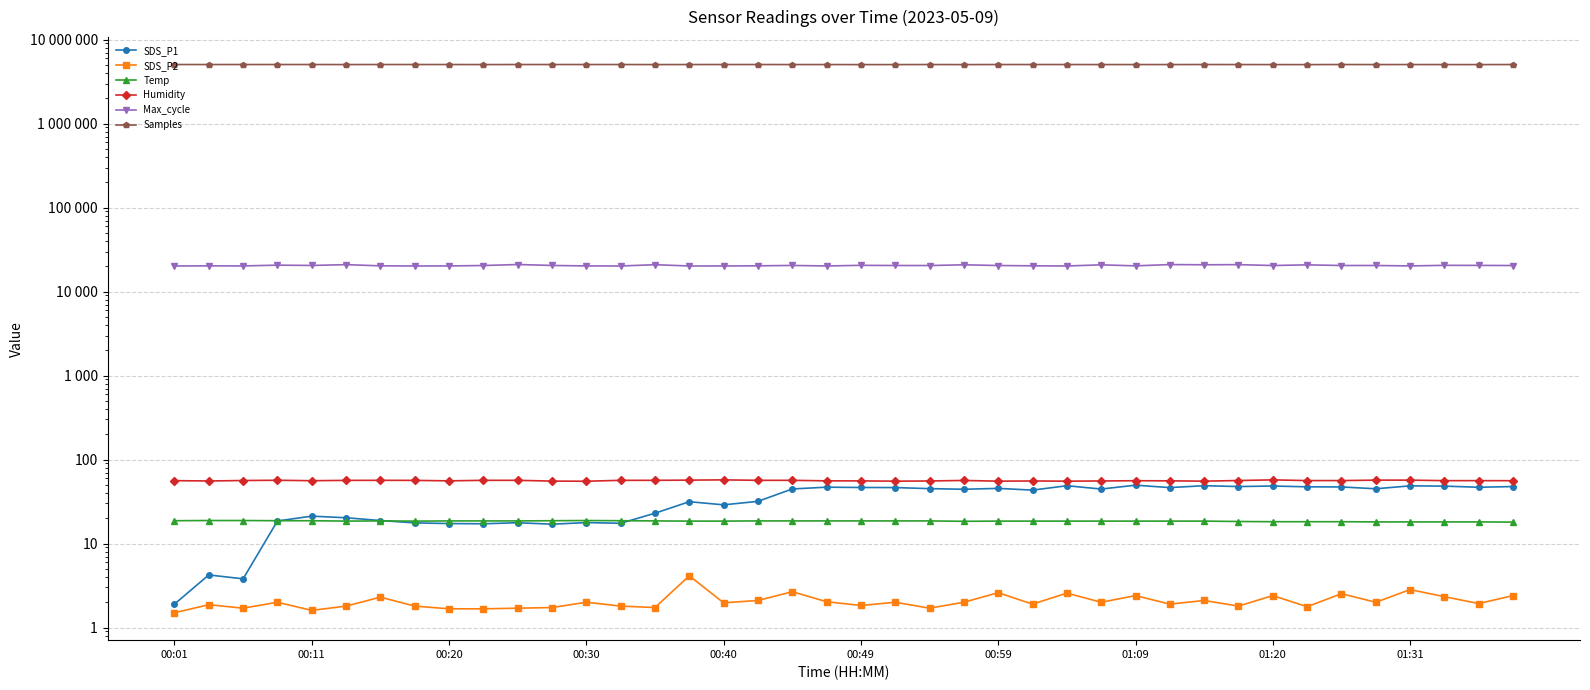

What is the sum of all Humidity values?

2246.2